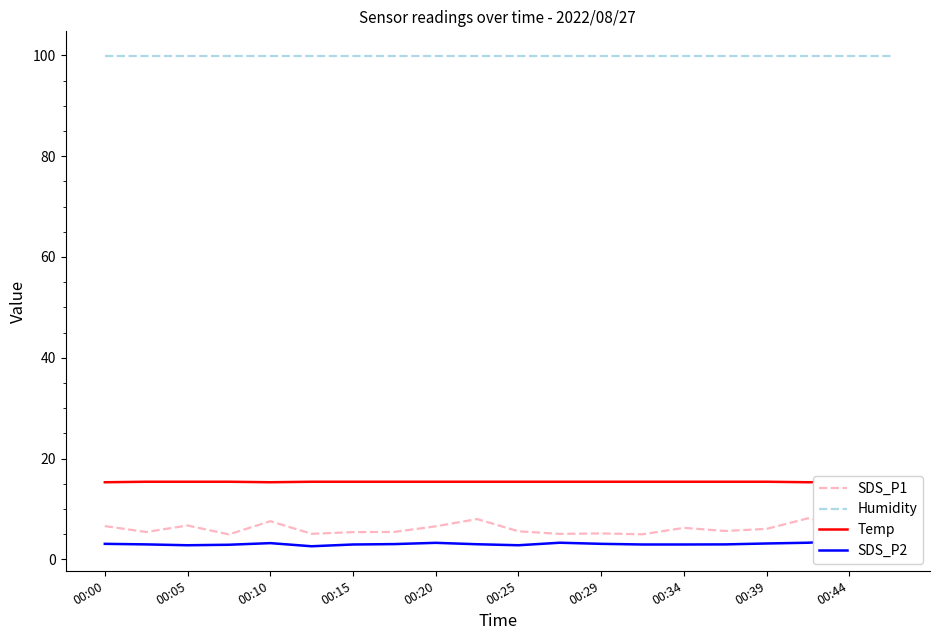

How many interior local valleys does the Temp series have?

2